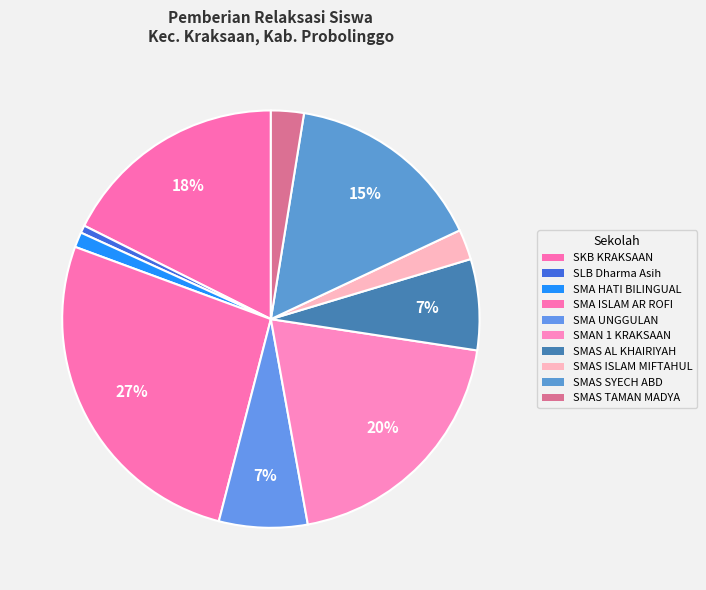

To the nearest percent, what is the difference between the largest and smallest slice percentages?

27%